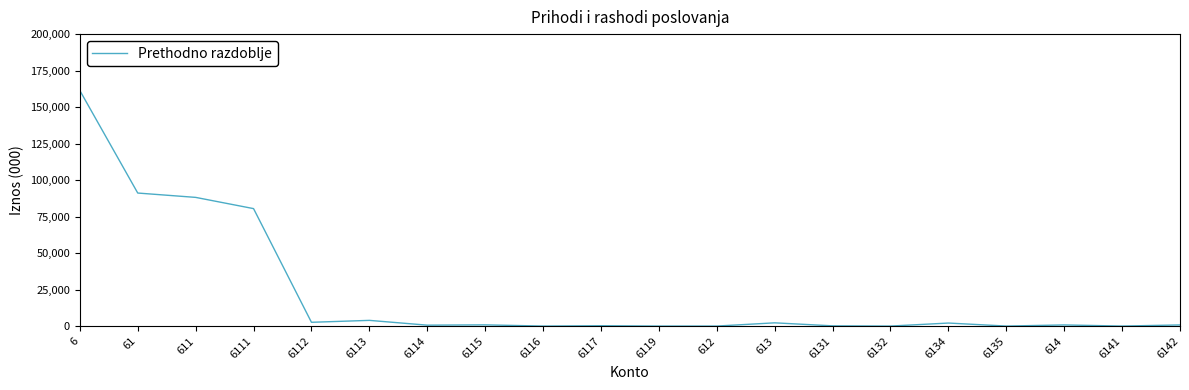

The value at 6132 is 0.0. True or false?

True